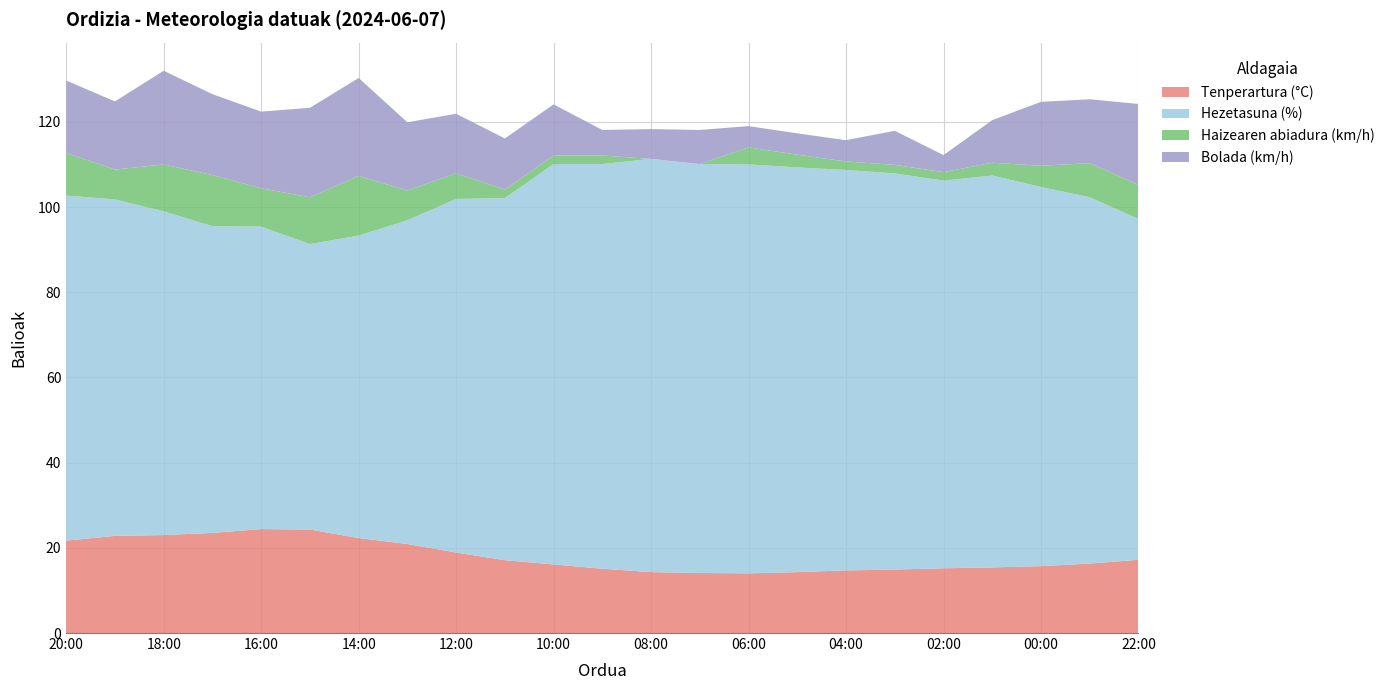

Reading left to right, what are all the values shown in this chart?

Tenperartura (°C): 20:00=21.7	19:00=22.8	18:00=23.0	17:00=23.5	16:00=24.4	15:00=24.3	14:00=22.3	13:00=20.9	12:00=18.9	11:00=17.1	10:00=16.1	09:00=15.1	08:00=14.3	07:00=14.1	06:00=14.0	05:00=14.3	04:00=14.7	03:00=14.9	02:00=15.2	01:00=15.4	00:00=15.7	23:00=16.3	22:00=17.2
Hezetasuna (%): 20:00=81.0	19:00=79.0	18:00=76.0	17:00=72.0	16:00=71.0	15:00=67.0	14:00=71.0	13:00=76.0	12:00=83.0	11:00=85.0	10:00=94.0	09:00=95.0	08:00=97.0	07:00=96.0	06:00=96.0	05:00=95.0	04:00=94.0	03:00=93.0	02:00=91.0	01:00=92.0	00:00=89.0	23:00=86.0	22:00=80.0
Haizearen abiadura (km/h): 20:00=10.0	19:00=7.0	18:00=11.0	17:00=12.0	16:00=9.0	15:00=11.0	14:00=14.0	13:00=7.0	12:00=6.0	11:00=2.0	10:00=2.0	09:00=2.0	08:00=0.0	07:00=0.0	06:00=4.0	05:00=3.0	04:00=2.0	03:00=2.0	02:00=2.0	01:00=3.0	00:00=5.0	23:00=8.0	22:00=8.0
Bolada (km/h): 20:00=17.0	19:00=16.0	18:00=22.0	17:00=19.0	16:00=18.0	15:00=21.0	14:00=23.0	13:00=16.0	12:00=14.0	11:00=12.0	10:00=12.0	09:00=6.0	08:00=7.0	07:00=8.0	06:00=5.0	05:00=5.0	04:00=5.0	03:00=8.0	02:00=4.0	01:00=10.0	00:00=15.0	23:00=15.0	22:00=19.0